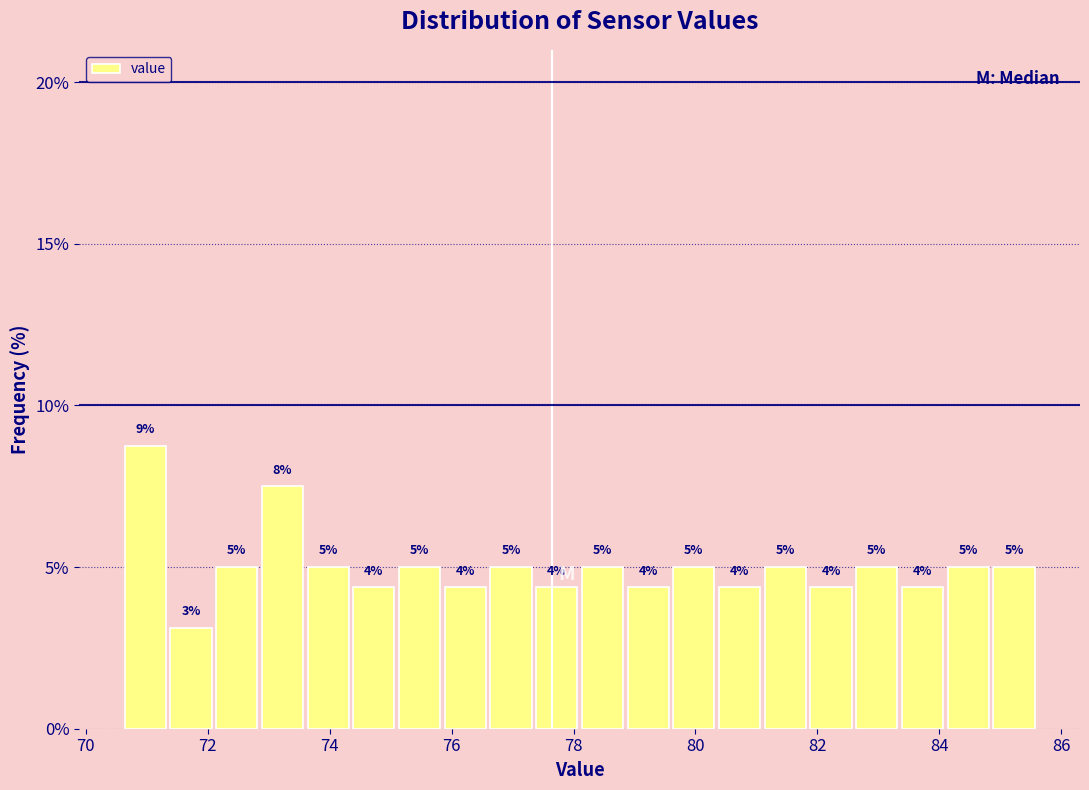

Around what value on the x-axis is the tallest bar? Give the approximate position of its centre, as read against the axis.

71.0